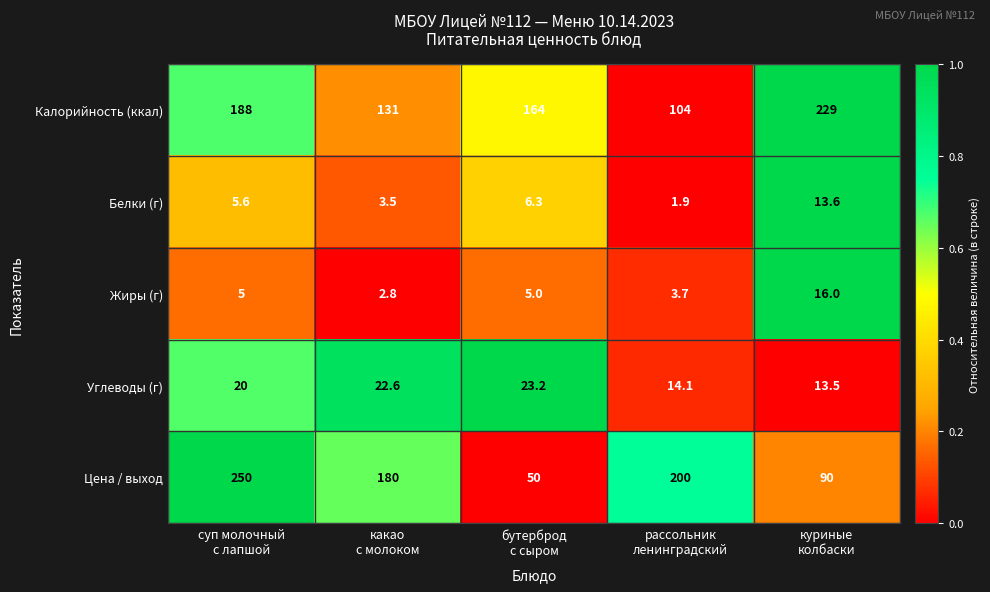

What is the maximum value shown in the chart?

250.0